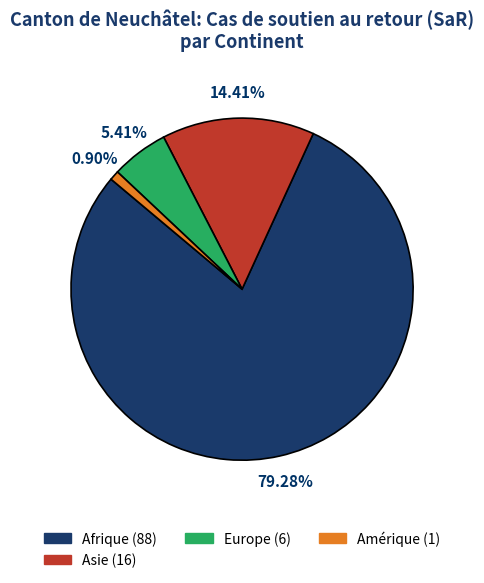

Is there a majority slice in this chart?

Yes